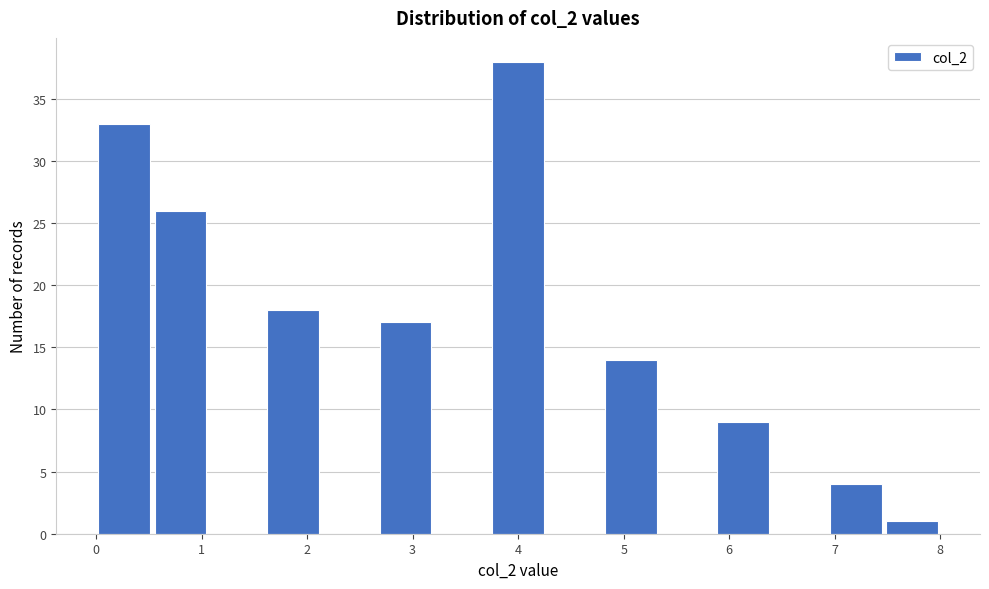

Which range on the x-axis has the tallest bar?

3.7 to 4.3